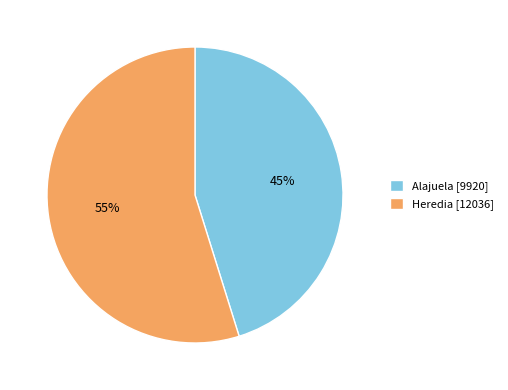

To the nearest percent, what is the combined percentage of Alajuela and Heredia?

100%